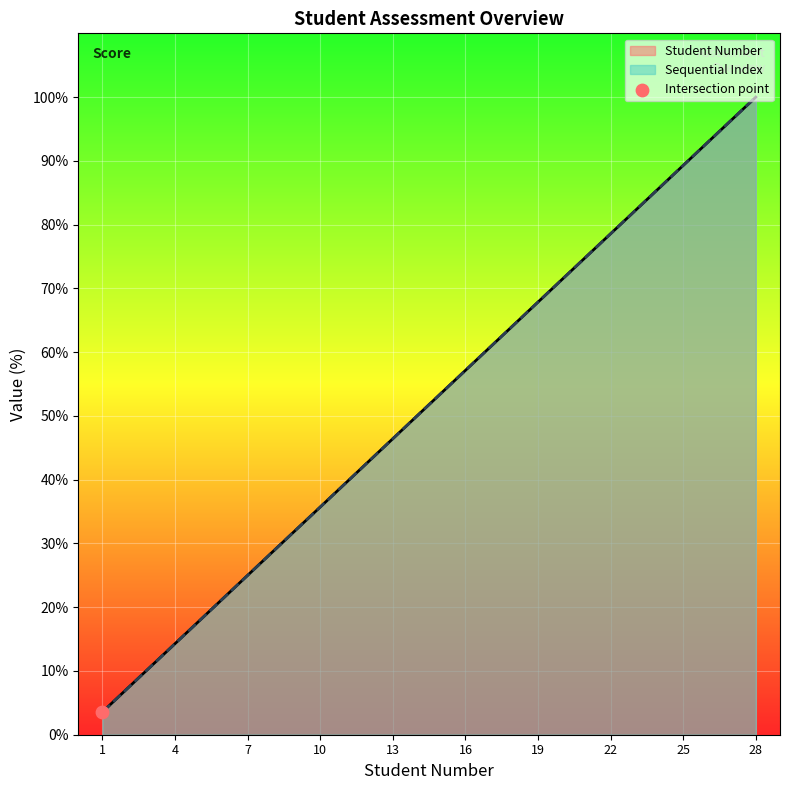

What is the total value across all series at 16?

114.3